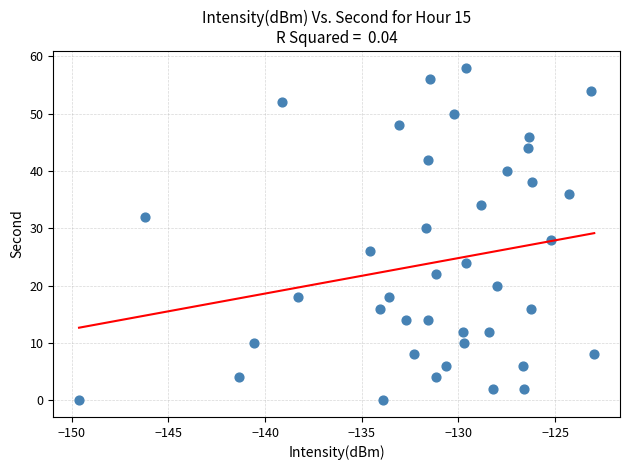

What is the range of Y values (max minus min)?

58